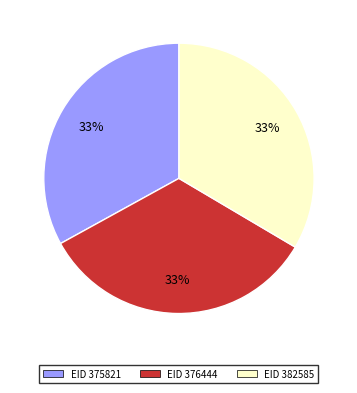

Combined, do EID 382585 and EID 375821 account for over 50%?

Yes